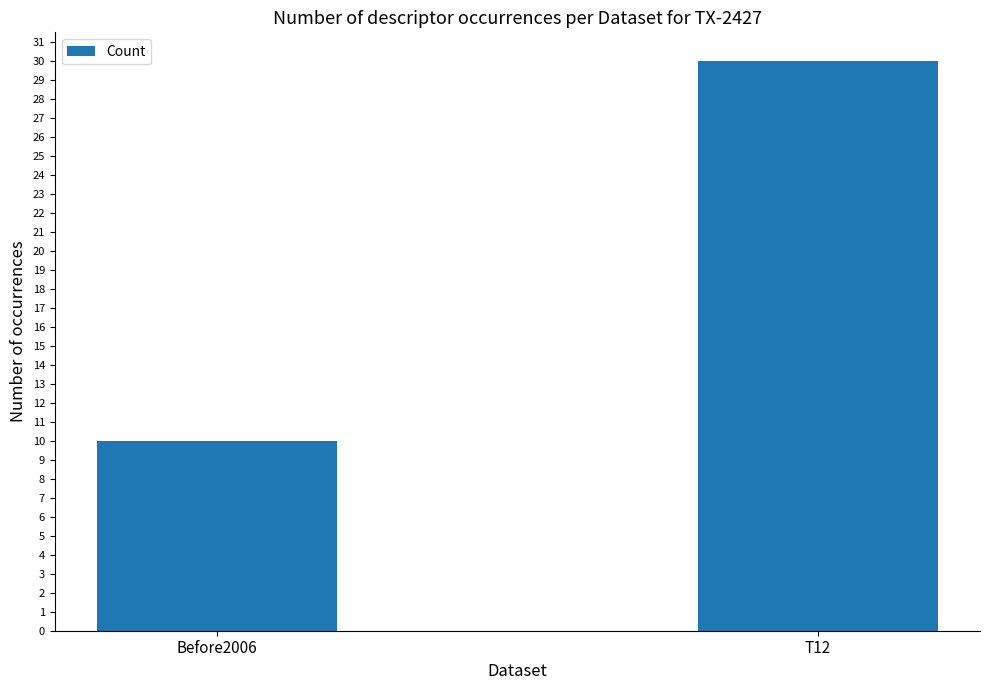

What is the difference between the values at T12 and Before2006?

20